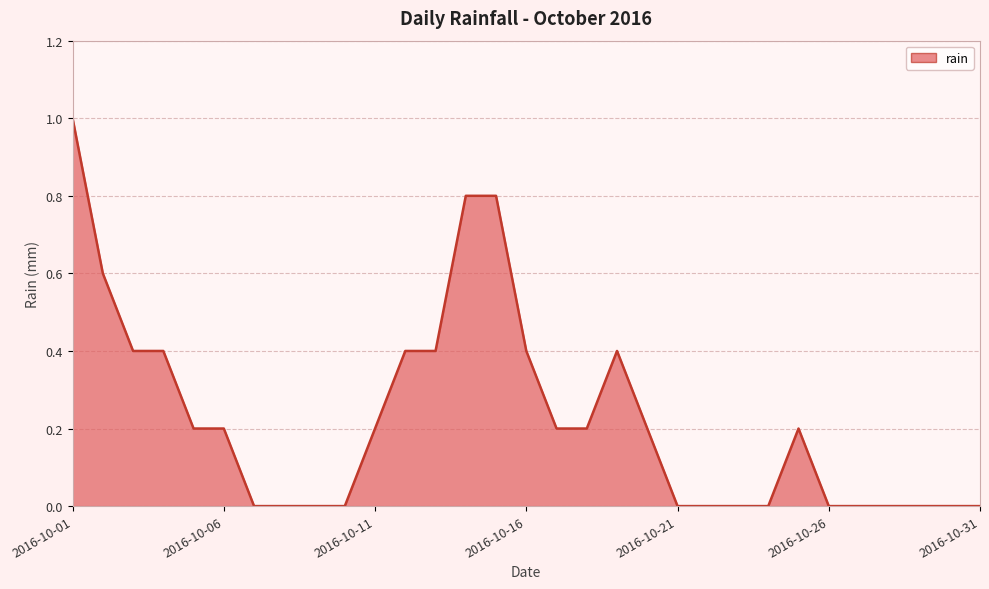

What is the maximum value shown in the chart?

1.0